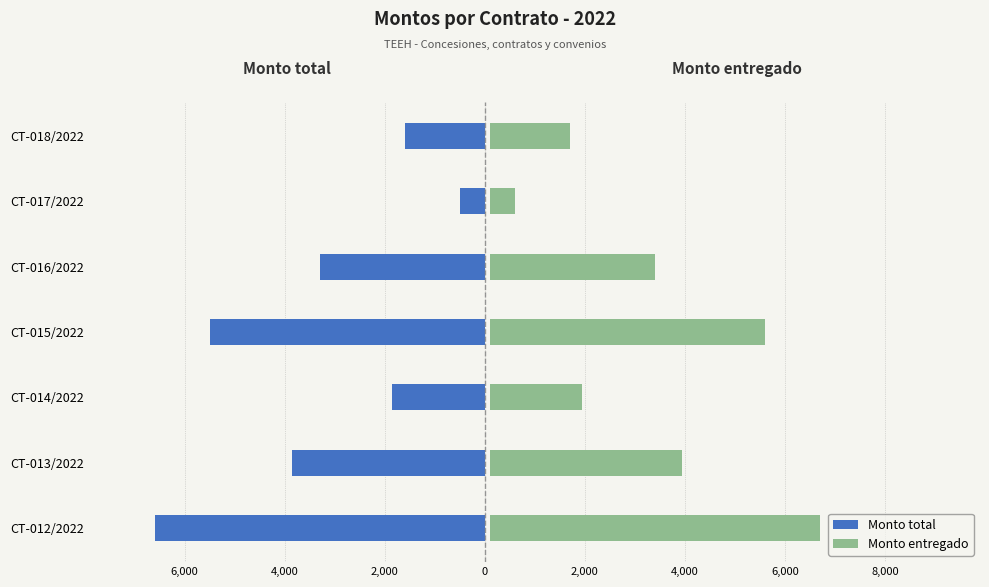

Between CT-015/2022 and CT-016/2022, which series saw the biggest shift?

Monto total